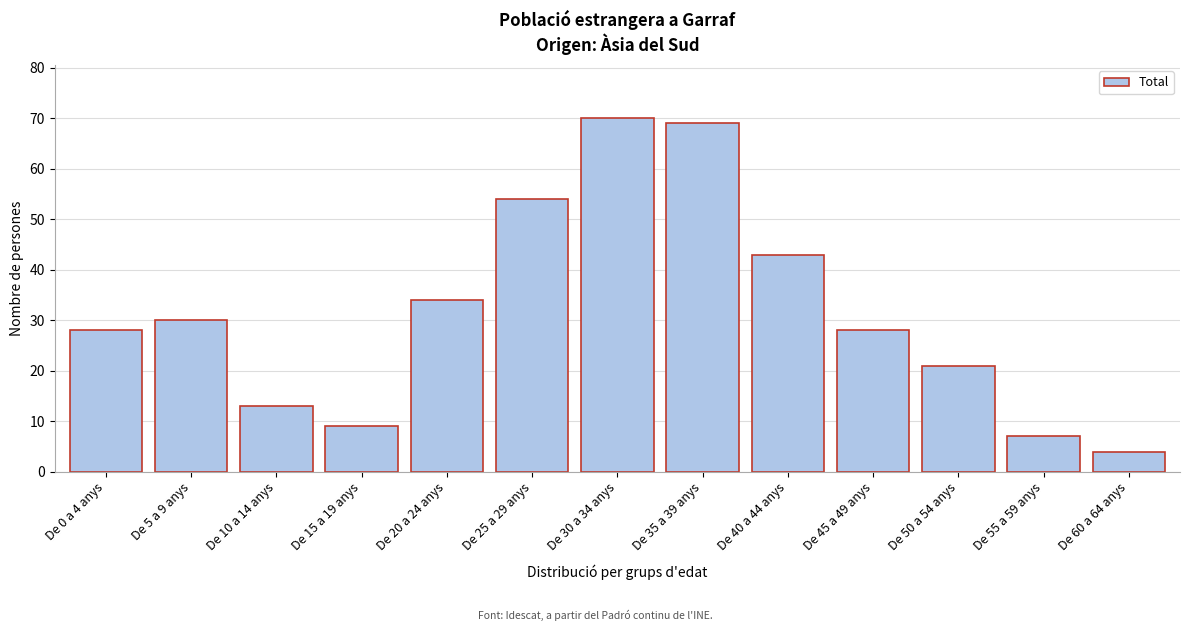

Reading left to right, what are all the values shown in this chart?

De 0 a 4 anys=28	De 5 a 9 anys=30	De 10 a 14 anys=13	De 15 a 19 anys=9	De 20 a 24 anys=34	De 25 a 29 anys=54	De 30 a 34 anys=70	De 35 a 39 anys=69	De 40 a 44 anys=43	De 45 a 49 anys=28	De 50 a 54 anys=21	De 55 a 59 anys=7	De 60 a 64 anys=4